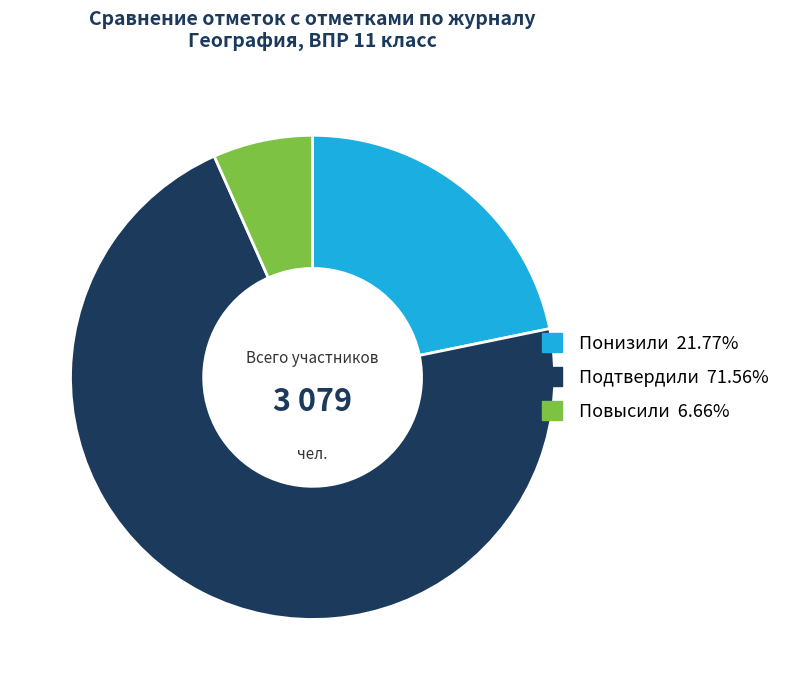

Count the number of slices in the pie.

3